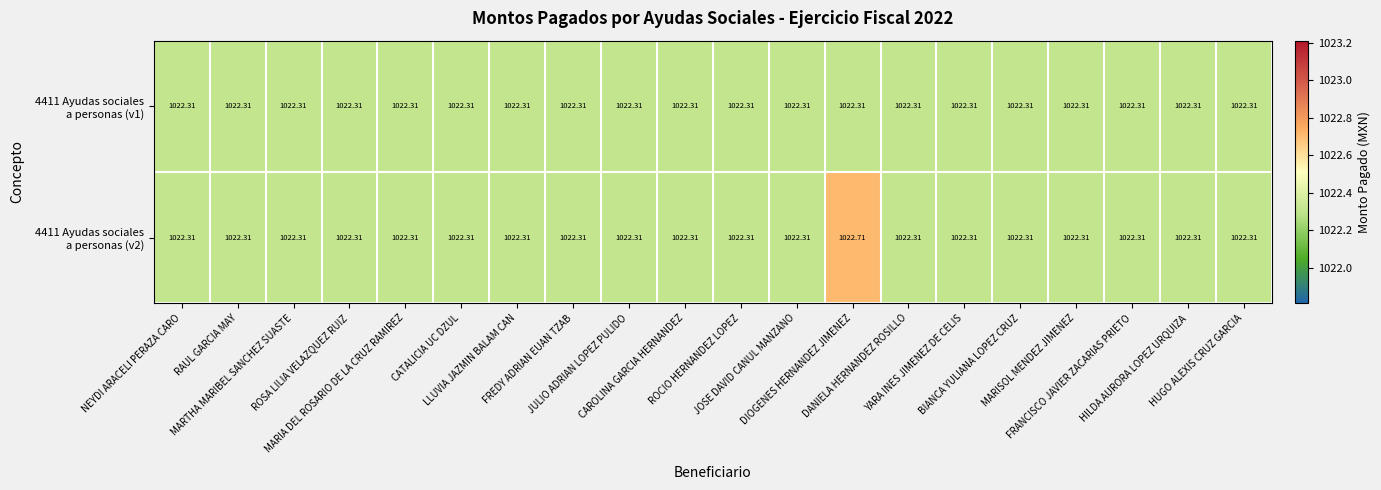

Count the number of data series in this chart.

2